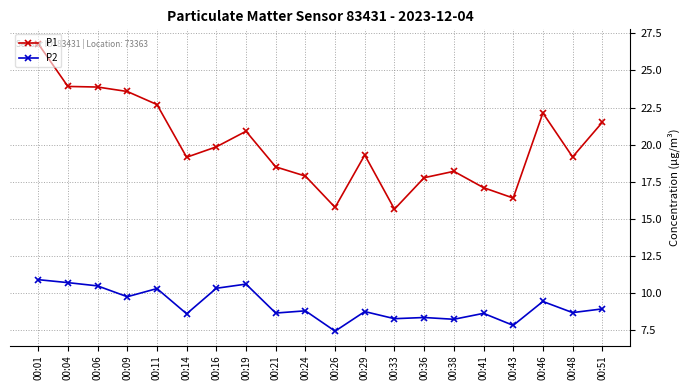

Which series has the largest total across all categories?

P1